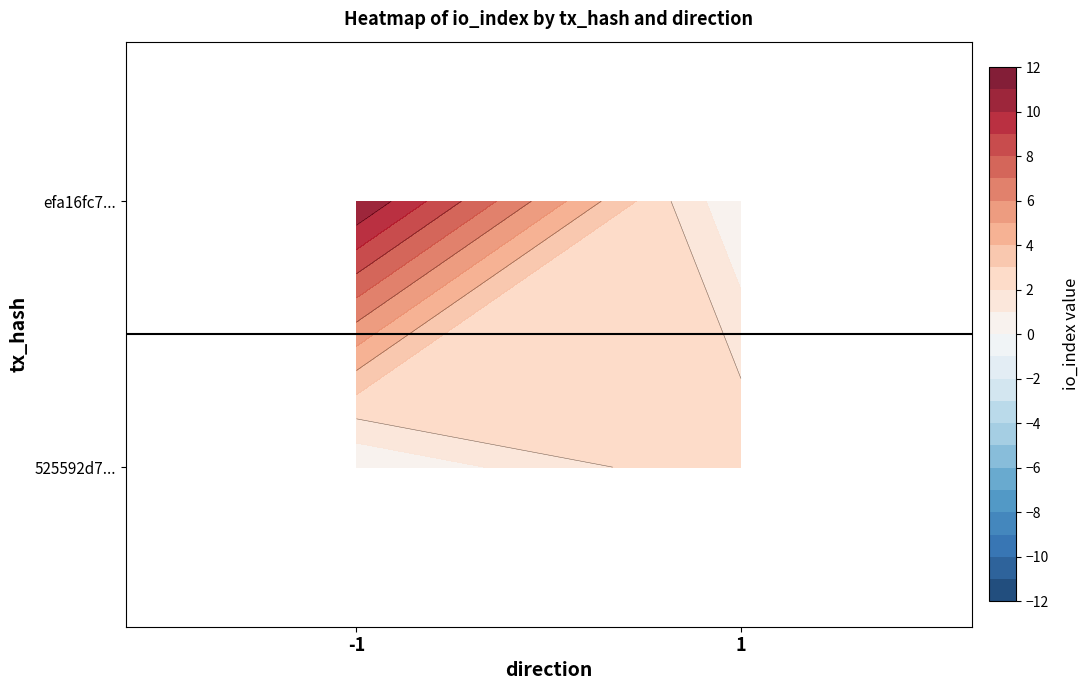

How many data points in efa16fc7ccf62f08d0abe2d51886f46902b8552 are less than 11?

1